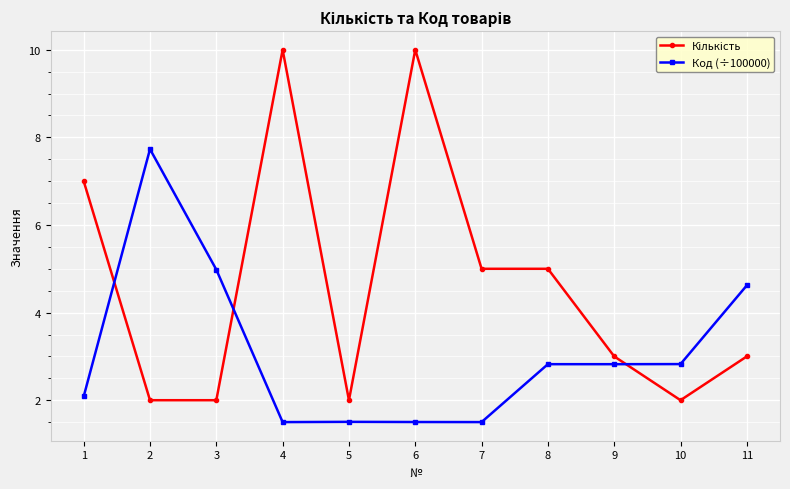

What is the spread (max minus min) of values at 3?

3.0